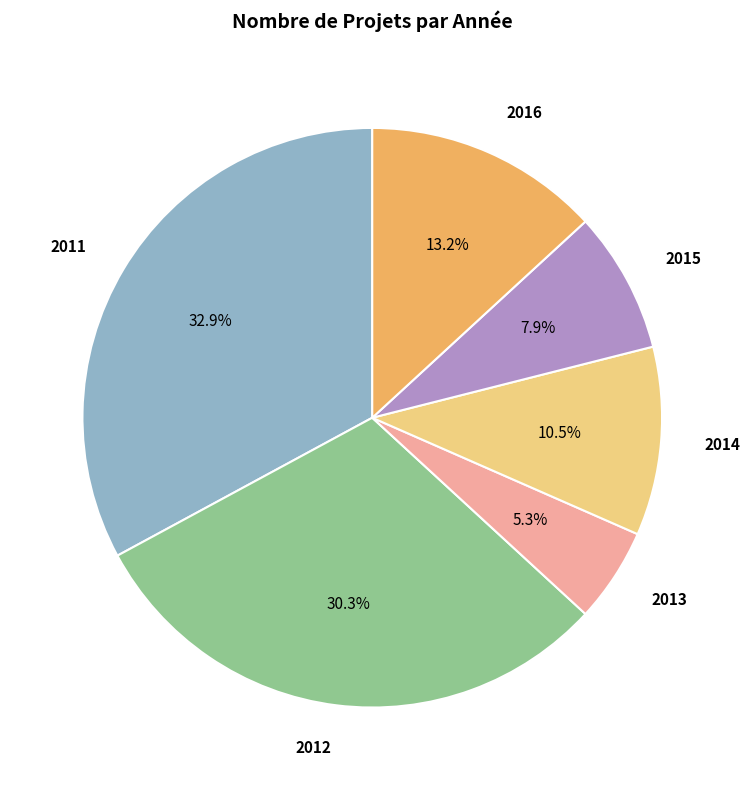

Is there a majority slice in this chart?

No